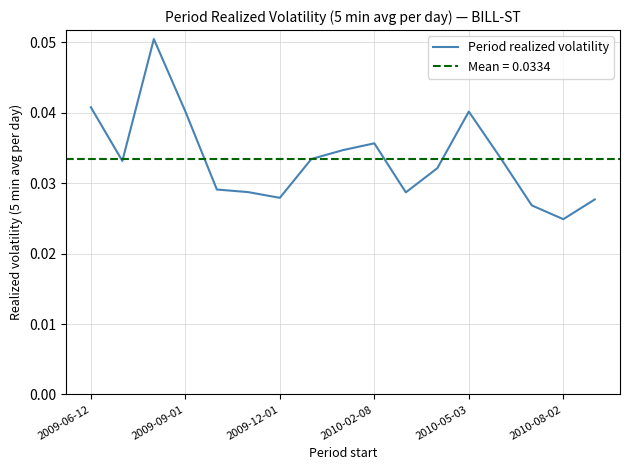

What is the sum of the values at 8 and 14?

0.1